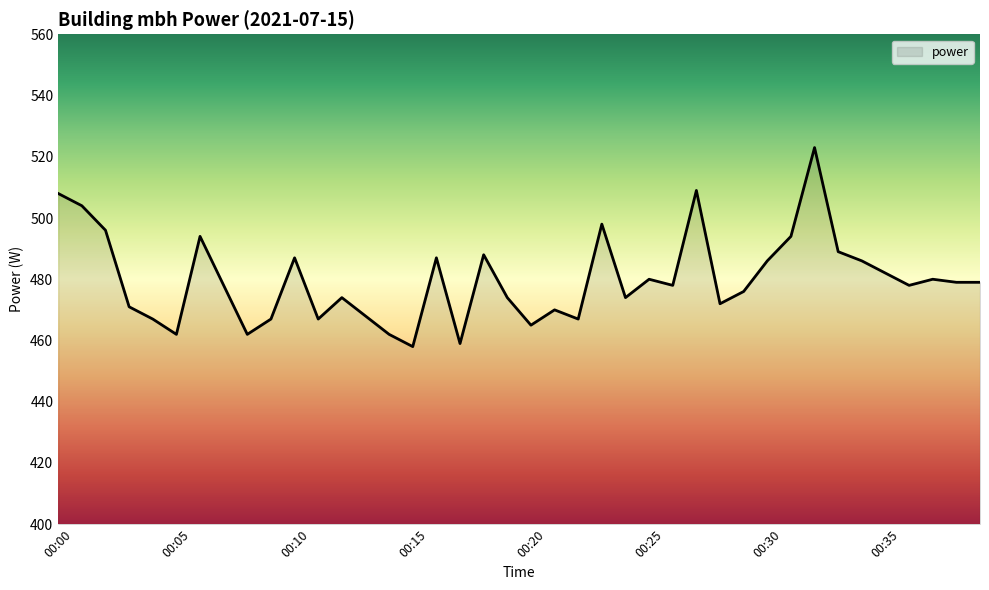

What is the greatest value displayed?

523